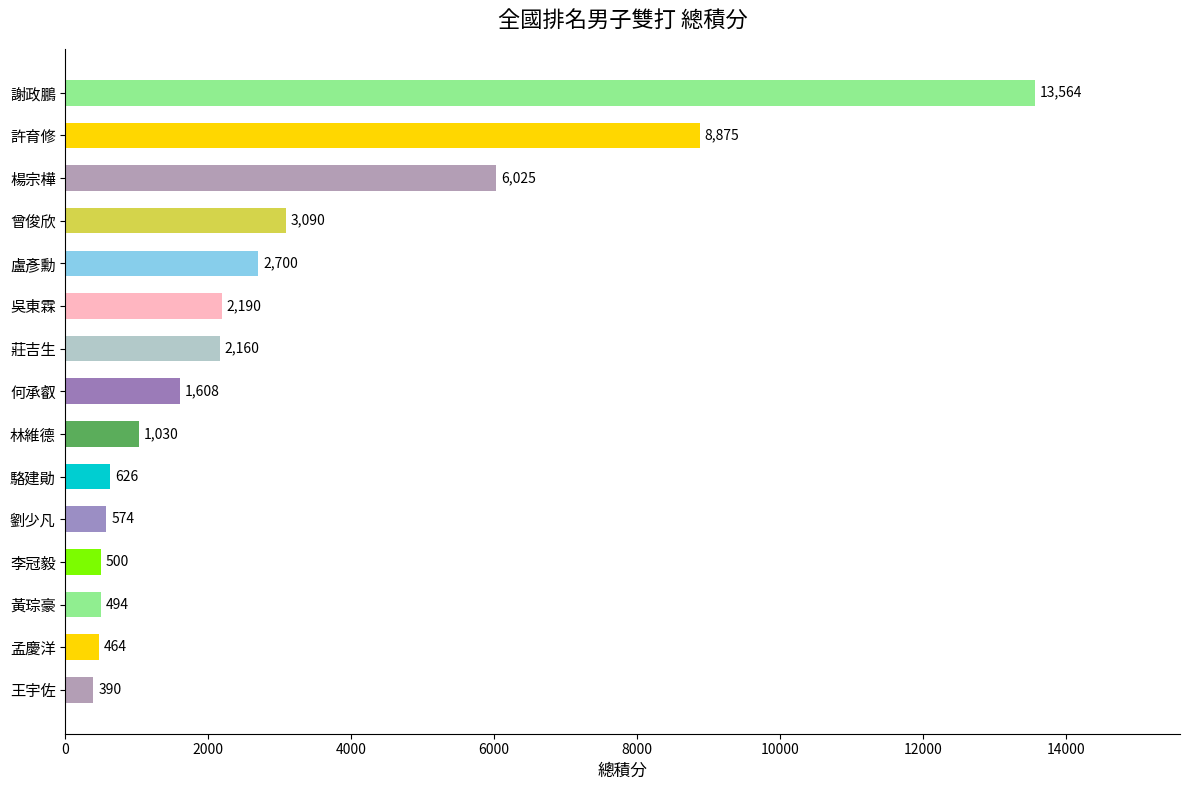

List the labels in order of value, smallest first.

王宇佐, 孟慶洋, 黃琮豪, 李冠毅, 劉少凡, 駱建勛, 林維德, 何承叡, 莊吉生, 吳東霖, 盧彥勳, 曾俊欣, 楊宗樺, 許育修, 謝政鵬